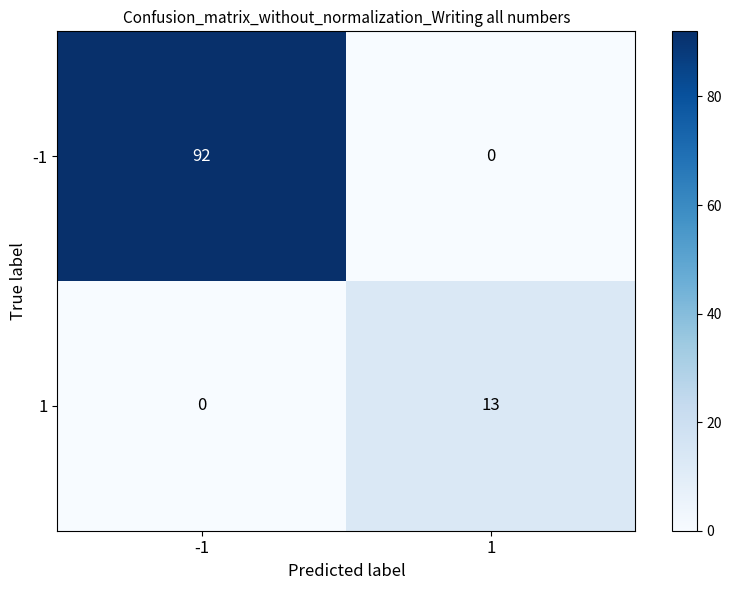

List the series in order of their peak value, highest first.

-1, 1